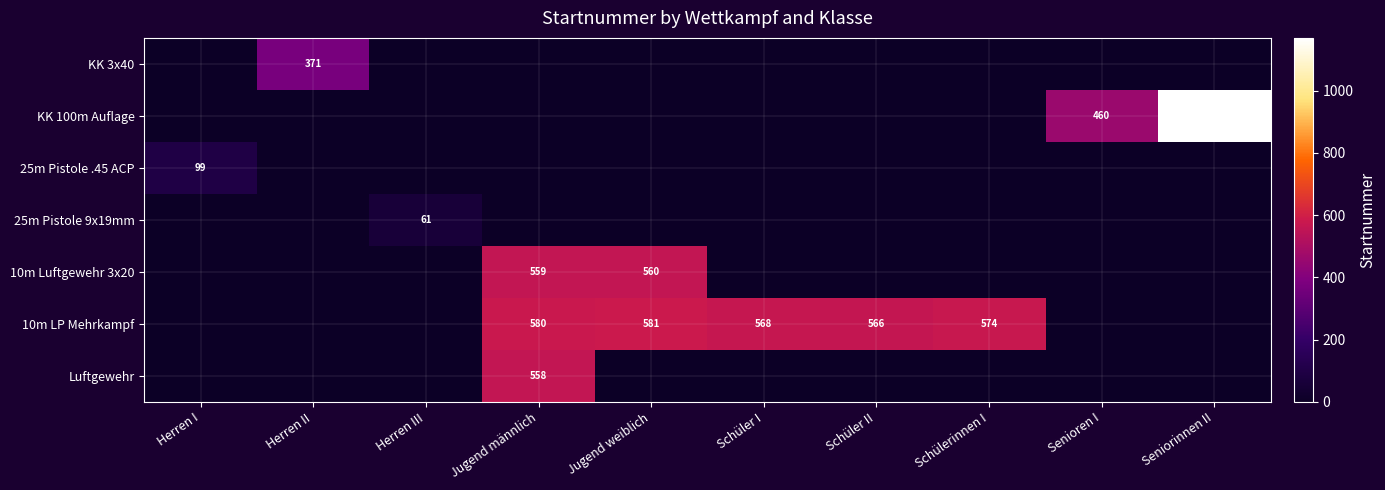

The value of 10m Luftgewehr 3x20 at Jugend weiblich is 560. True or false?

True